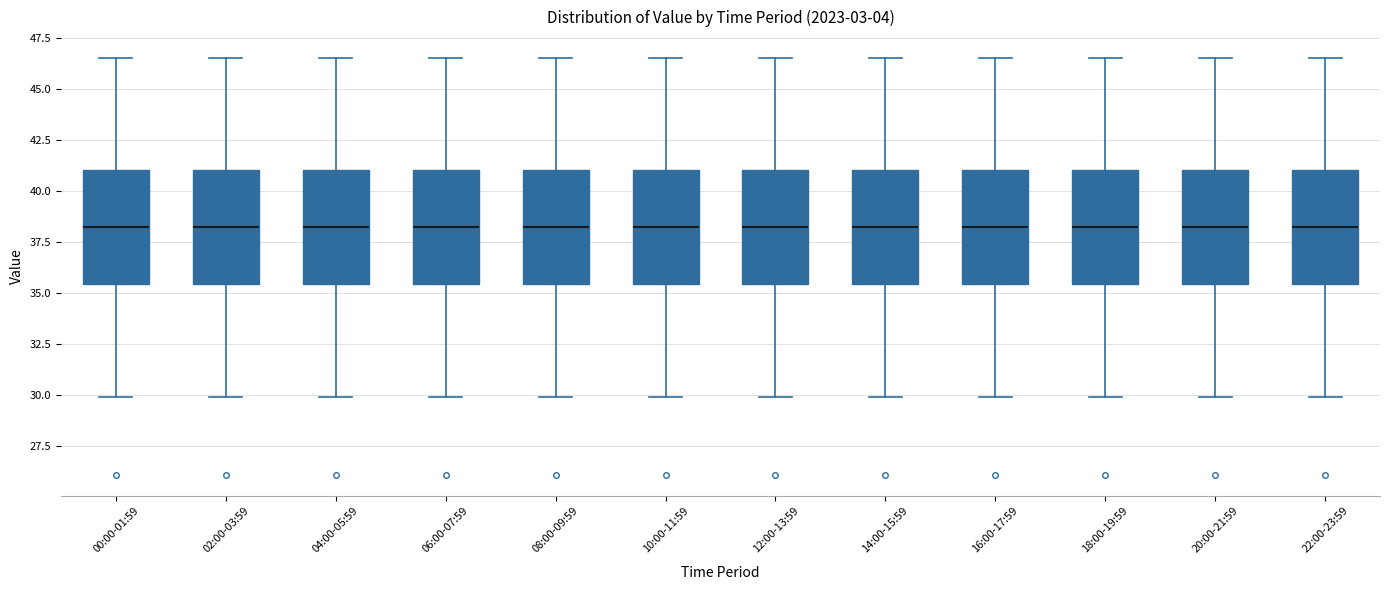

Reading left to right, read every box against the y-axis: the position of its median line, the range the box covers, and the ends of its whiskers. The values are not printed on the chart, so give them approximately, as read against the axis.

00:00-01:59: median 38.5, box 35.5 to 41.0, whiskers 30.0 to 46.5
02:00-03:59: median 38.5, box 35.5 to 41.0, whiskers 30.0 to 46.5
04:00-05:59: median 38.5, box 35.5 to 41.0, whiskers 30.0 to 46.5
06:00-07:59: median 38.5, box 35.5 to 41.0, whiskers 30.0 to 46.5
08:00-09:59: median 38.5, box 35.5 to 41.0, whiskers 30.0 to 46.5
10:00-11:59: median 38.5, box 35.5 to 41.0, whiskers 30.0 to 46.5
12:00-13:59: median 38.5, box 35.5 to 41.0, whiskers 30.0 to 46.5
14:00-15:59: median 38.5, box 35.5 to 41.0, whiskers 30.0 to 46.5
16:00-17:59: median 38.5, box 35.5 to 41.0, whiskers 30.0 to 46.5
18:00-19:59: median 38.5, box 35.5 to 41.0, whiskers 30.0 to 46.5
20:00-21:59: median 38.5, box 35.5 to 41.0, whiskers 30.0 to 46.5
22:00-23:59: median 38.5, box 35.5 to 41.0, whiskers 30.0 to 46.5